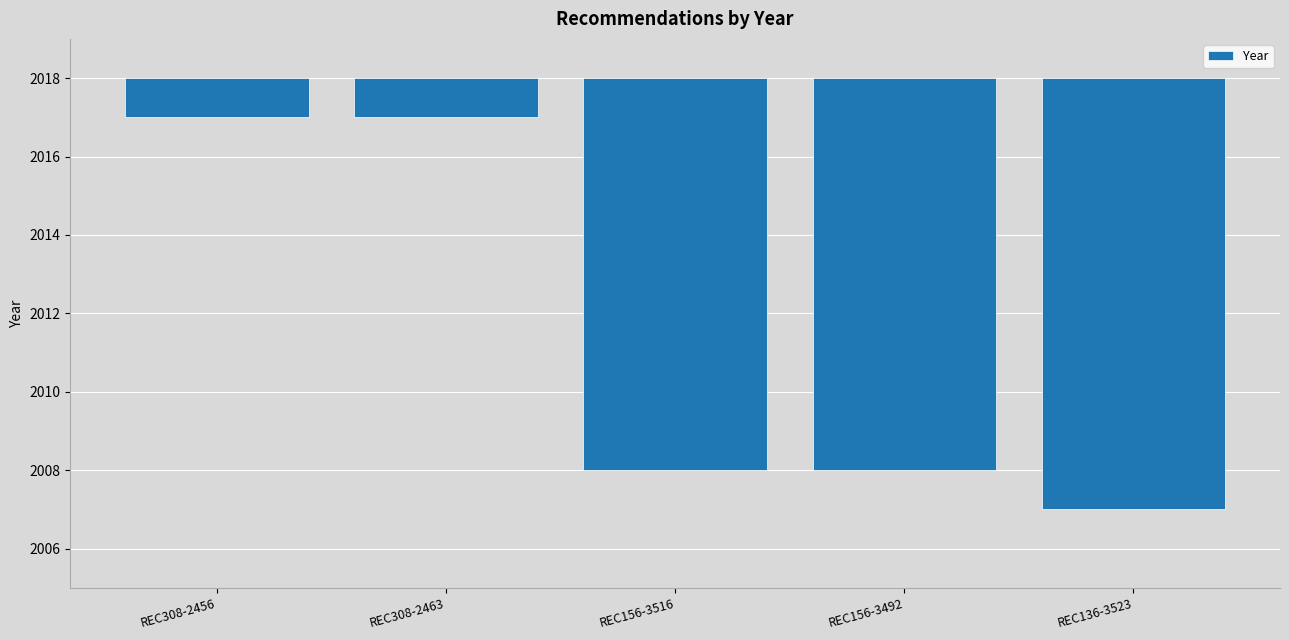

At which label does the data first exceed -10?

REC308-2456